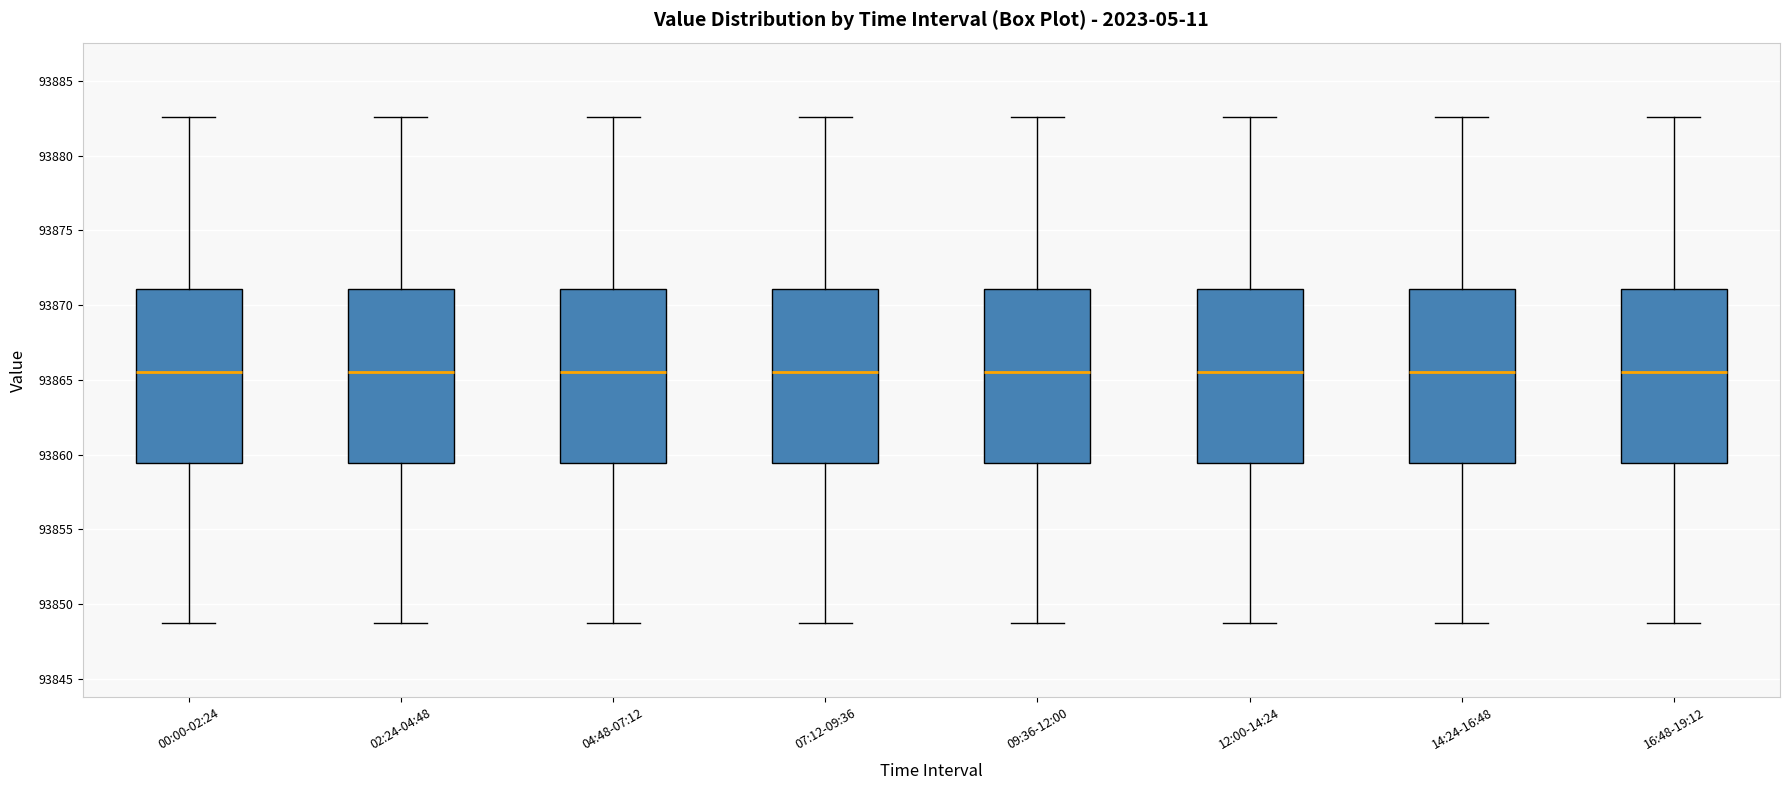

Reading left to right, read every box against the y-axis: the position of its median line, the range the box covers, and the ends of its whiskers. The values are not printed on the chart, so give them approximately, as read against the axis.

00:00-02:24: median 93865.5, box 93859.5 to 93871.0, whiskers 93849.0 to 93882.5
02:24-04:48: median 93865.5, box 93859.5 to 93871.0, whiskers 93849.0 to 93882.5
04:48-07:12: median 93865.5, box 93859.5 to 93871.0, whiskers 93849.0 to 93882.5
07:12-09:36: median 93865.5, box 93859.5 to 93871.0, whiskers 93849.0 to 93882.5
09:36-12:00: median 93865.5, box 93859.5 to 93871.0, whiskers 93849.0 to 93882.5
12:00-14:24: median 93865.5, box 93859.5 to 93871.0, whiskers 93849.0 to 93882.5
14:24-16:48: median 93865.5, box 93859.5 to 93871.0, whiskers 93849.0 to 93882.5
16:48-19:12: median 93865.5, box 93859.5 to 93871.0, whiskers 93849.0 to 93882.5